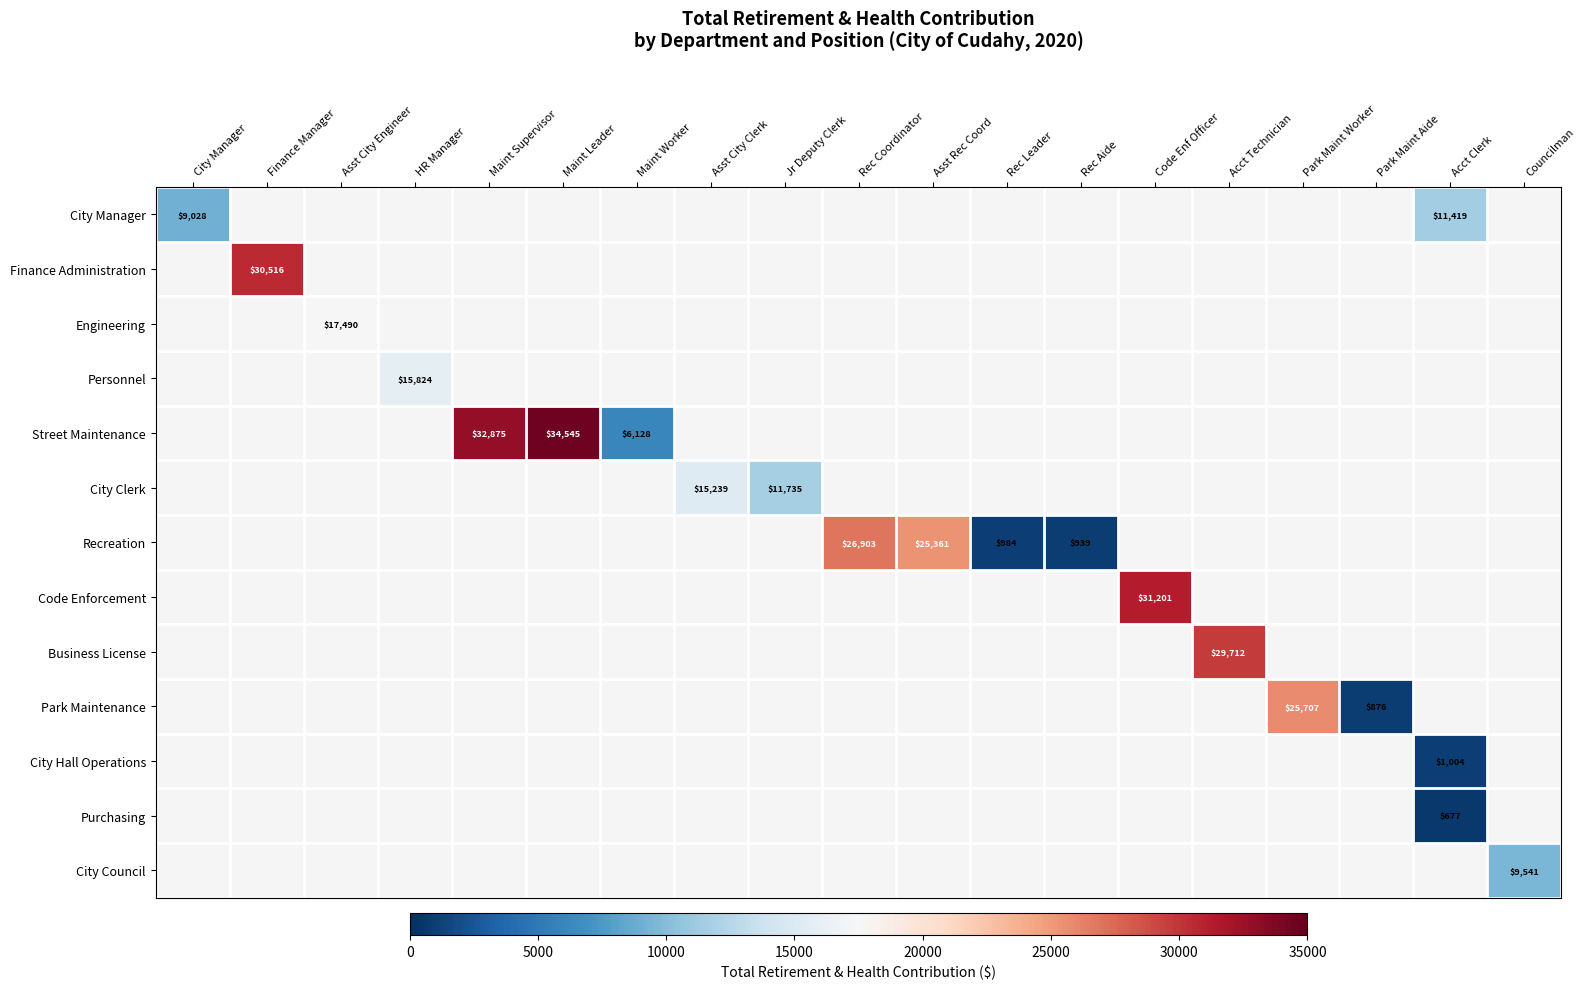

True or false: Recreation has a value of 25361 at Asst Rec Coord.

True